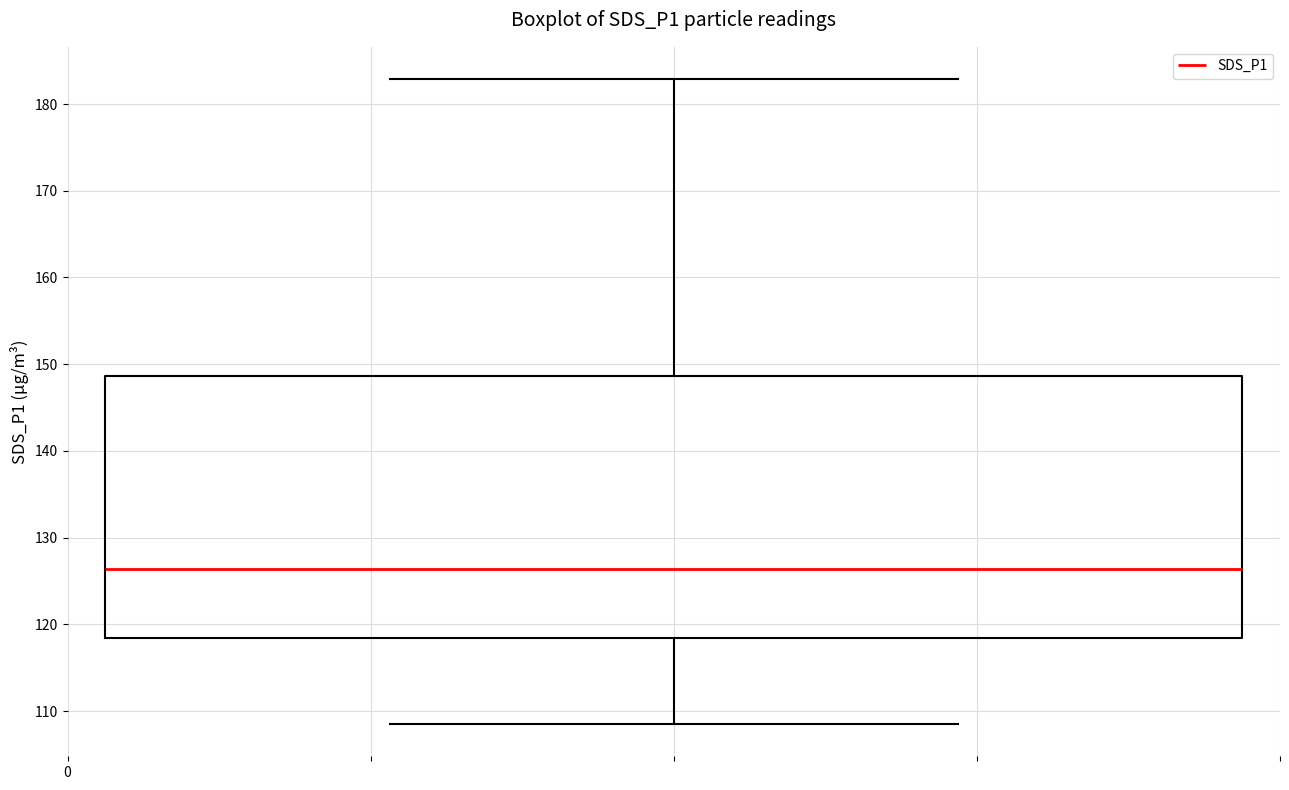

Read this box plot against the y-axis: the position of the median line, the range covered by the box, and the ends of both whiskers. The values are not printed on the chart, so give them approximately, as read against the axis.

median 126, box 118 to 149, whiskers 109 to 183